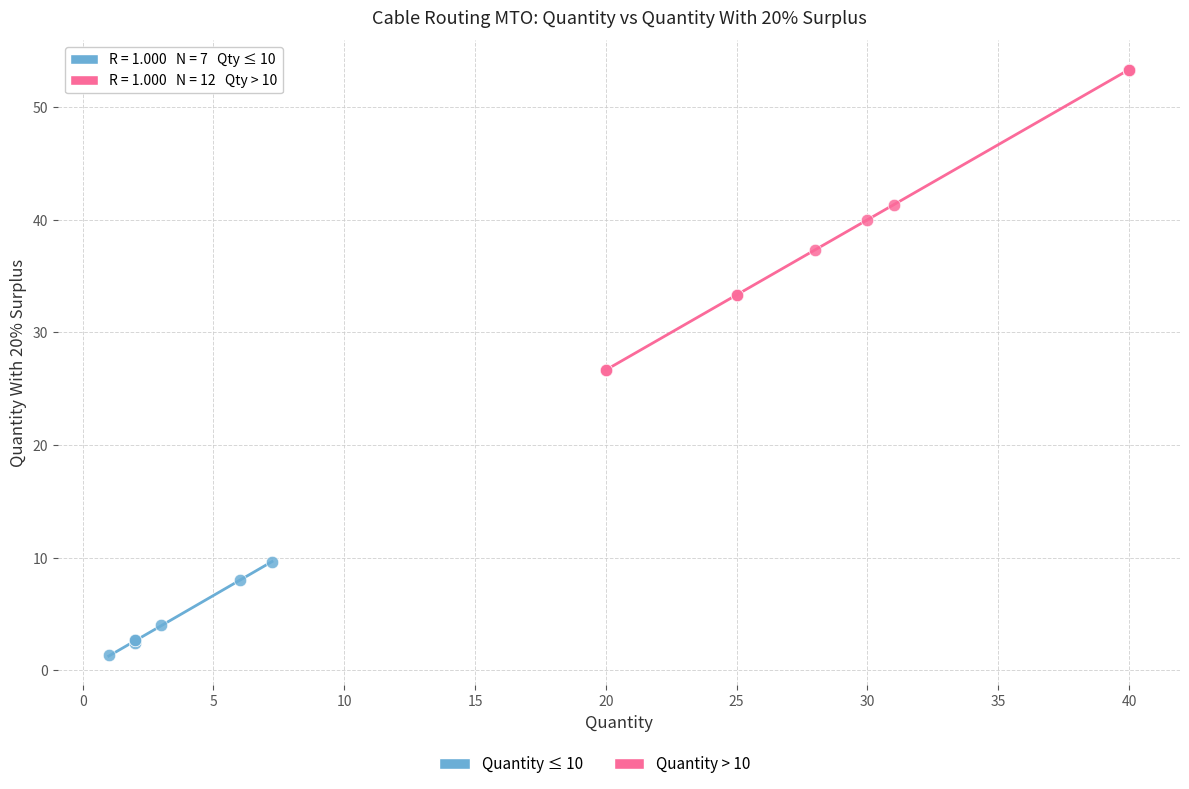

Which series contains the highest Y value?

Quantity > 10